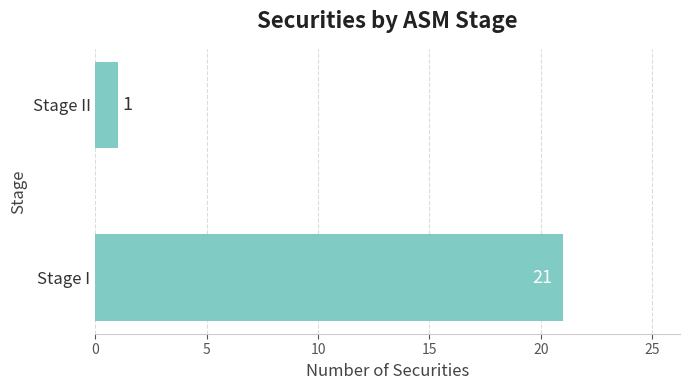

Is it true that the value at Stage II is 1?

True